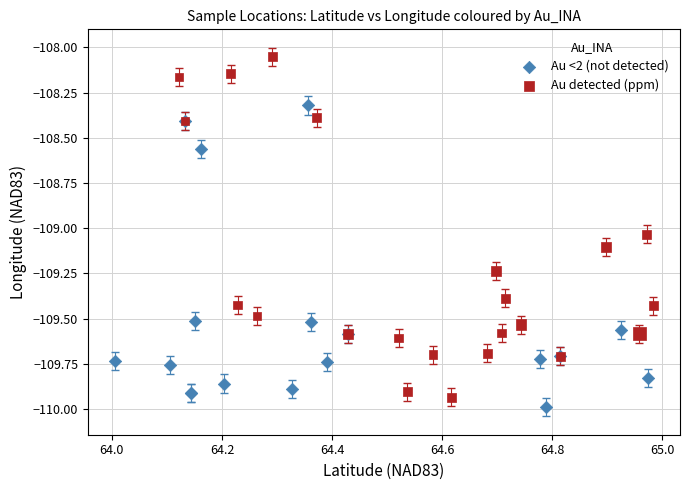

Which series reaches the maximum Y coordinate?

Au detected (ppm)